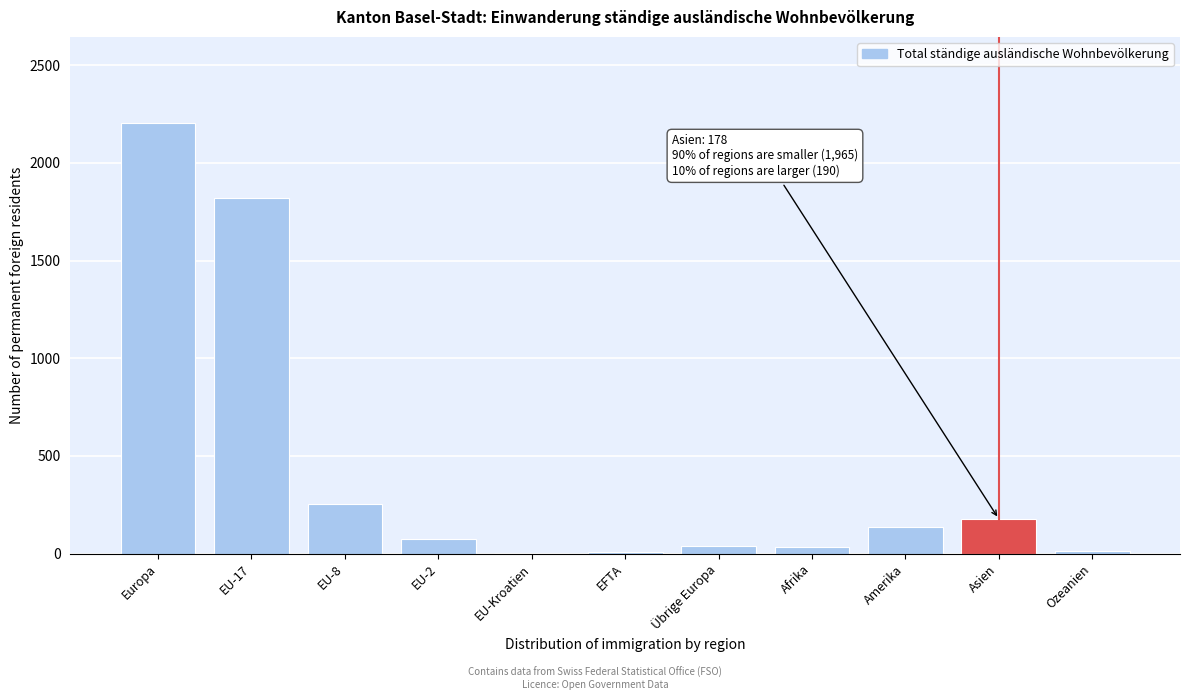

Where is the data nearest to the value 1103?

EU-17